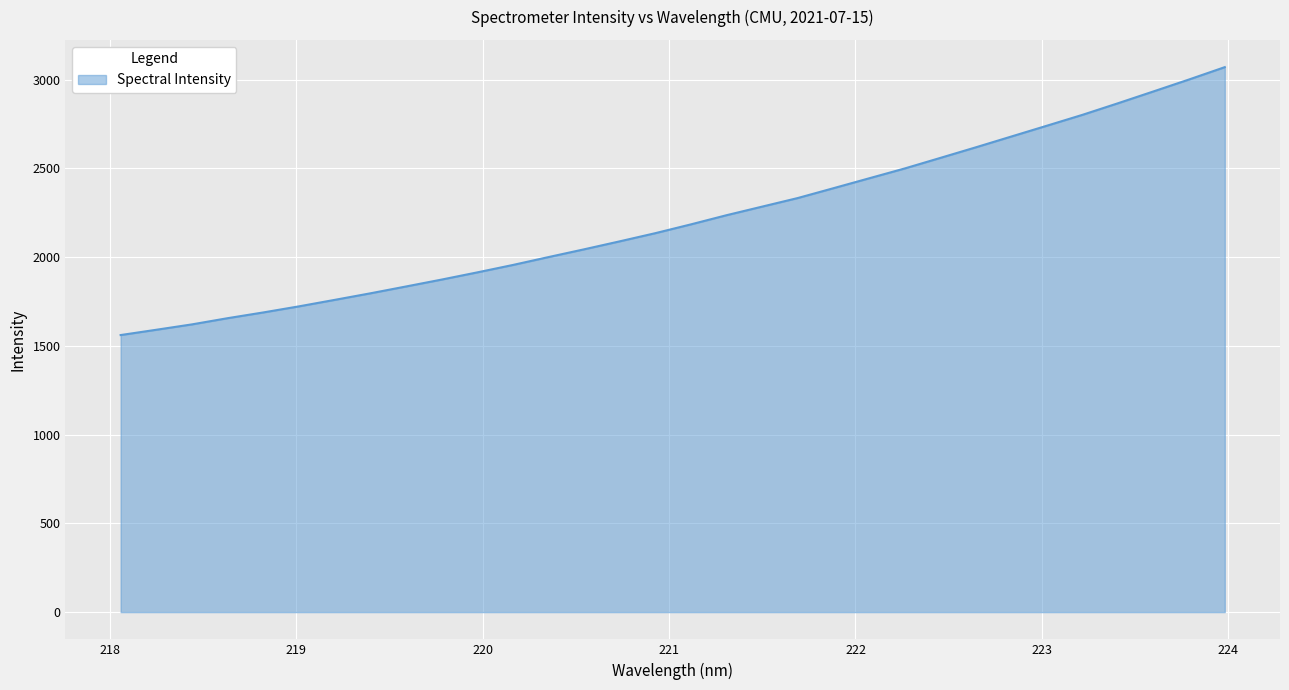

What is the smallest value displayed?

1561.2